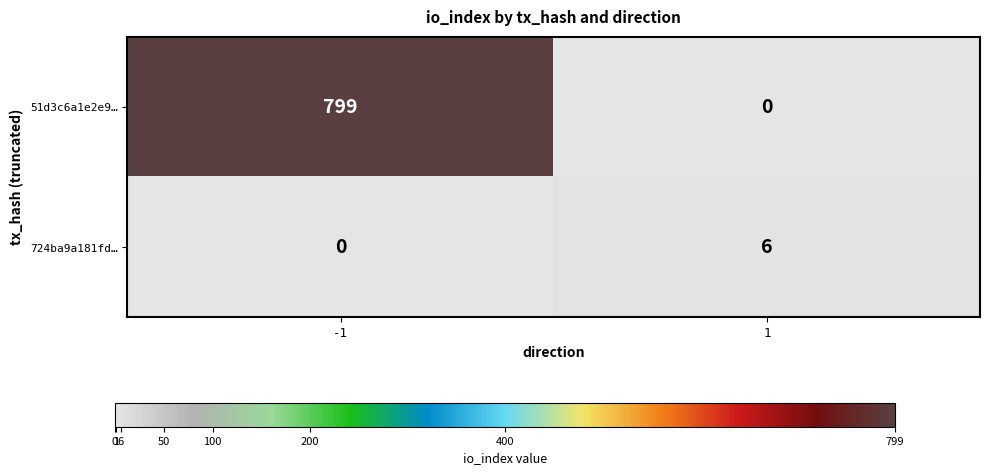

The value of 51d3c6a1e2e9… at 1 is -429. True or false?

False